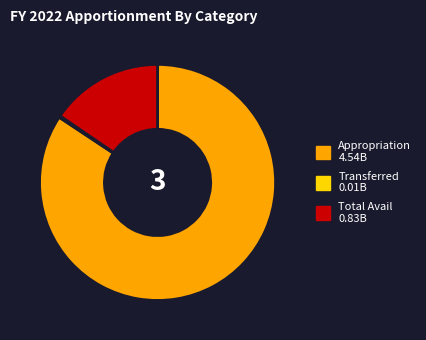

Is there any slice that represents more than half of the pie?

Yes